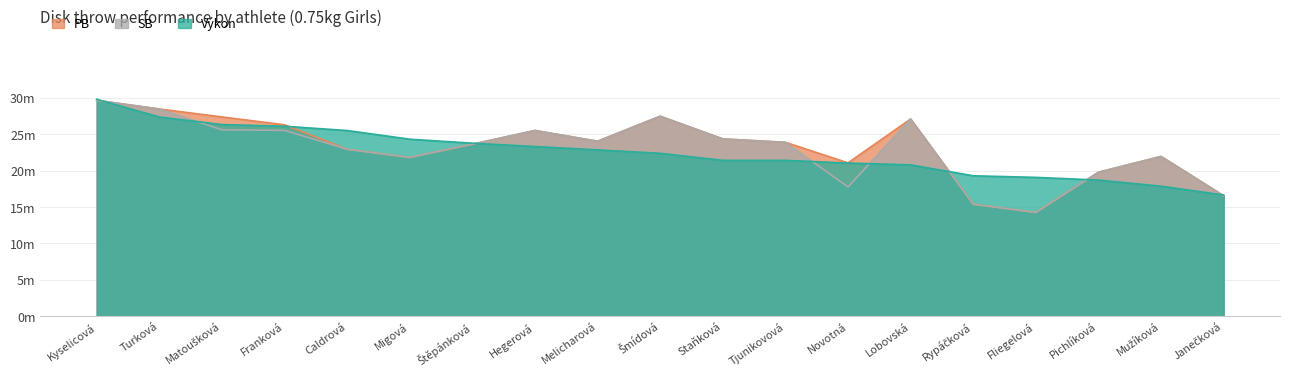

Which series has the widest spread of values?

SB